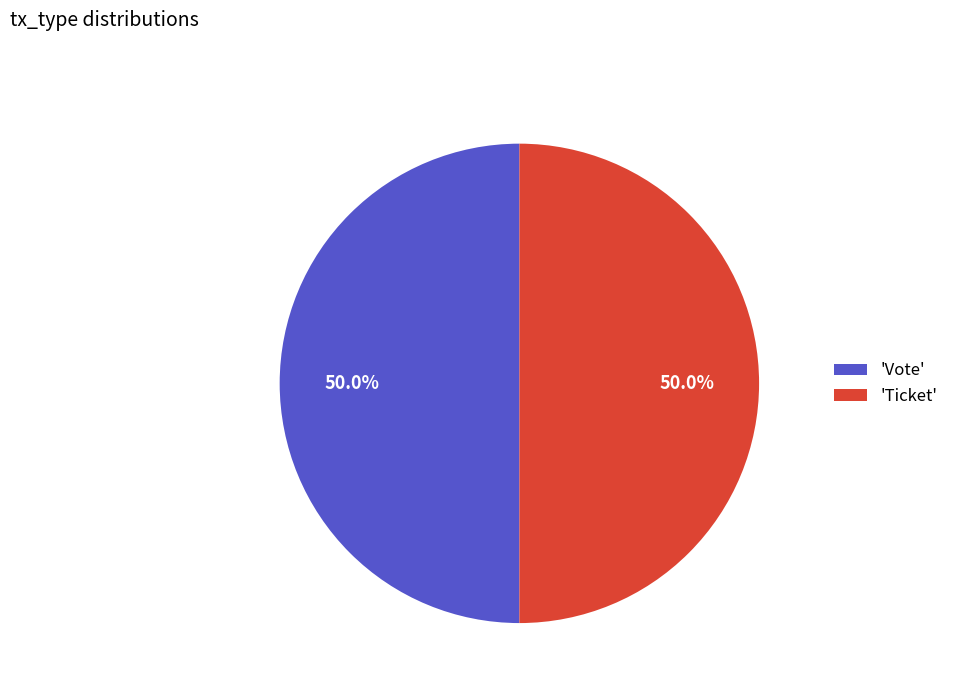

Is the sum of 'Vote' and 'Ticket' greater than half?

Yes